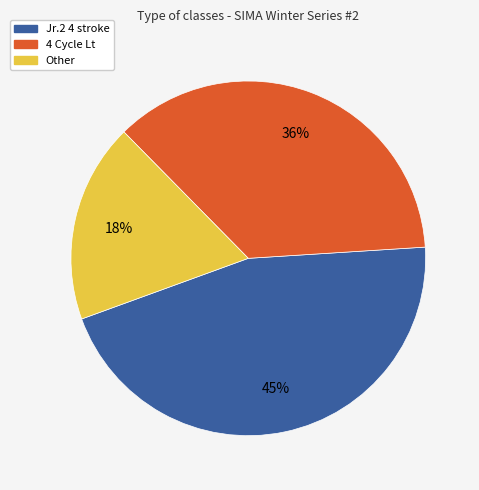

Rank the categories by value from lowest to highest.

Other, 4 Cycle Lt, Jr.2 4 stroke